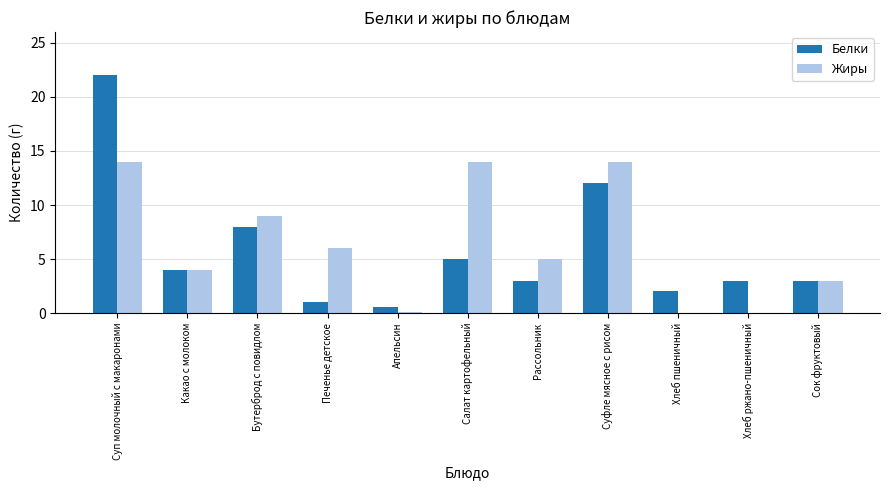

How many distinct data groups are displayed?

2